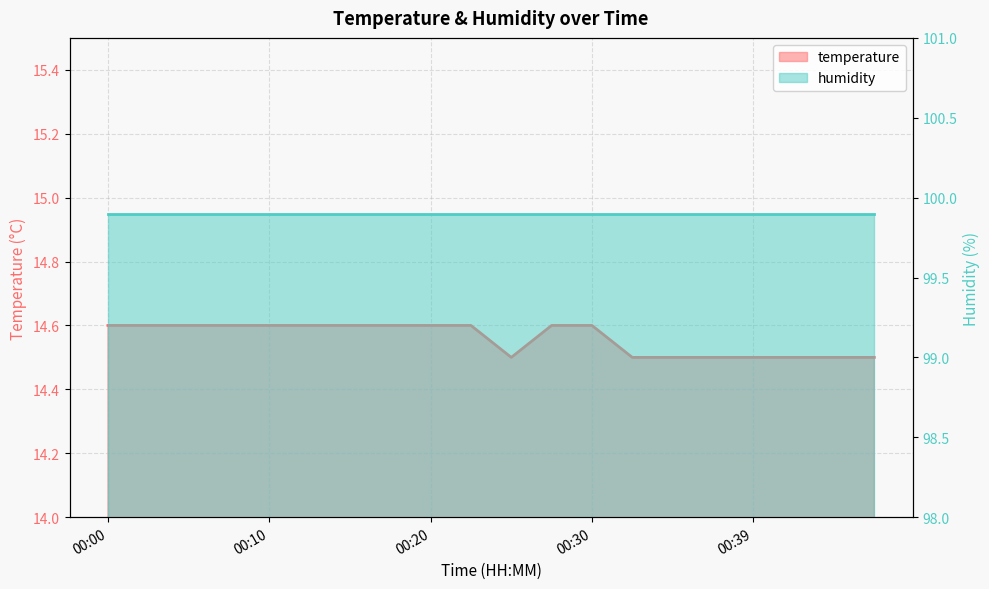

Which label corresponds to the smallest value in the chart?

00:25